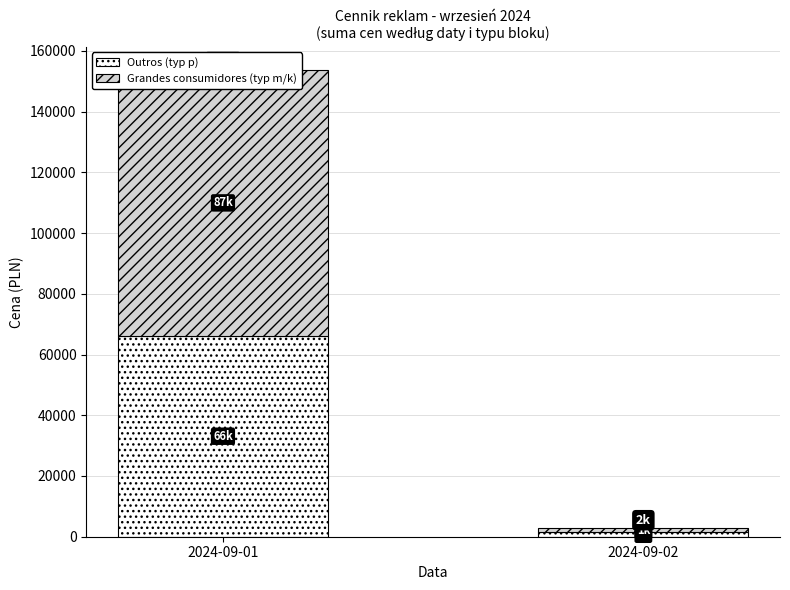

At 2024-09-02, list the series in order from largest to smallest.

Outros (typ p), Grandes consumidores (typ m/k)